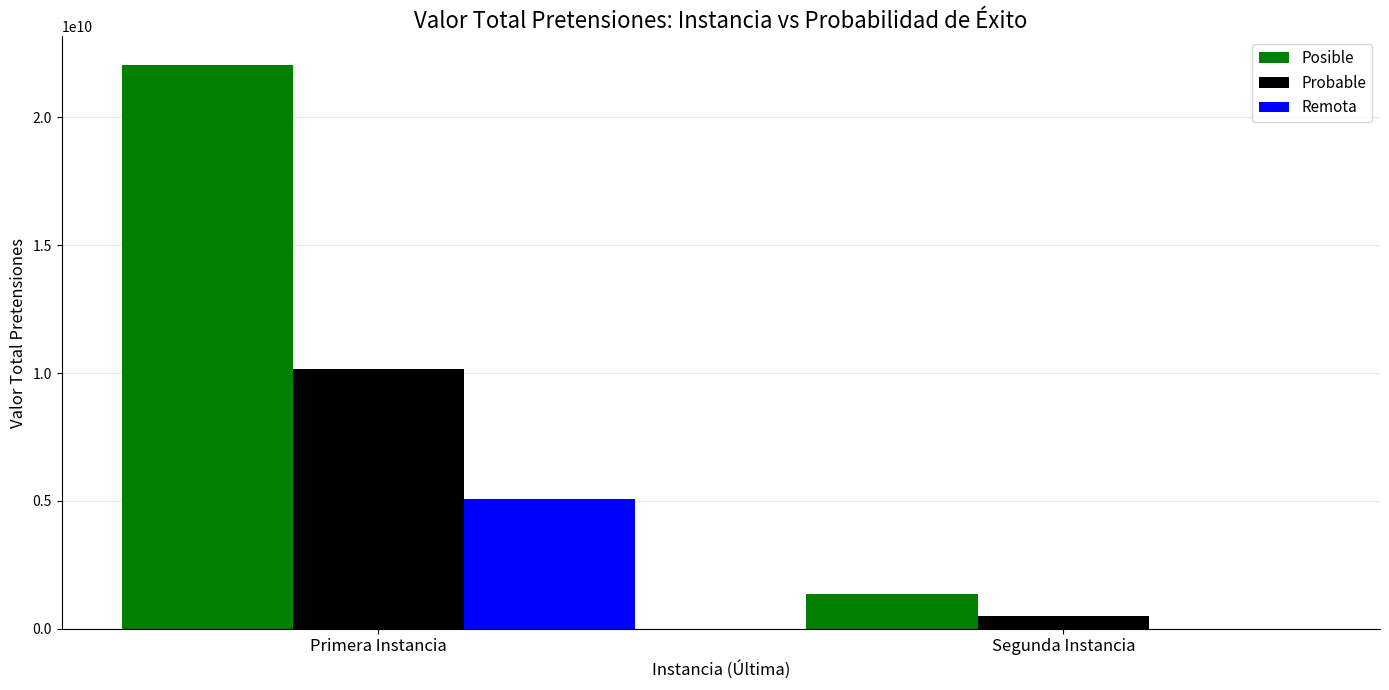

At which category does the chart reach its peak across all series?

Primera Instancia